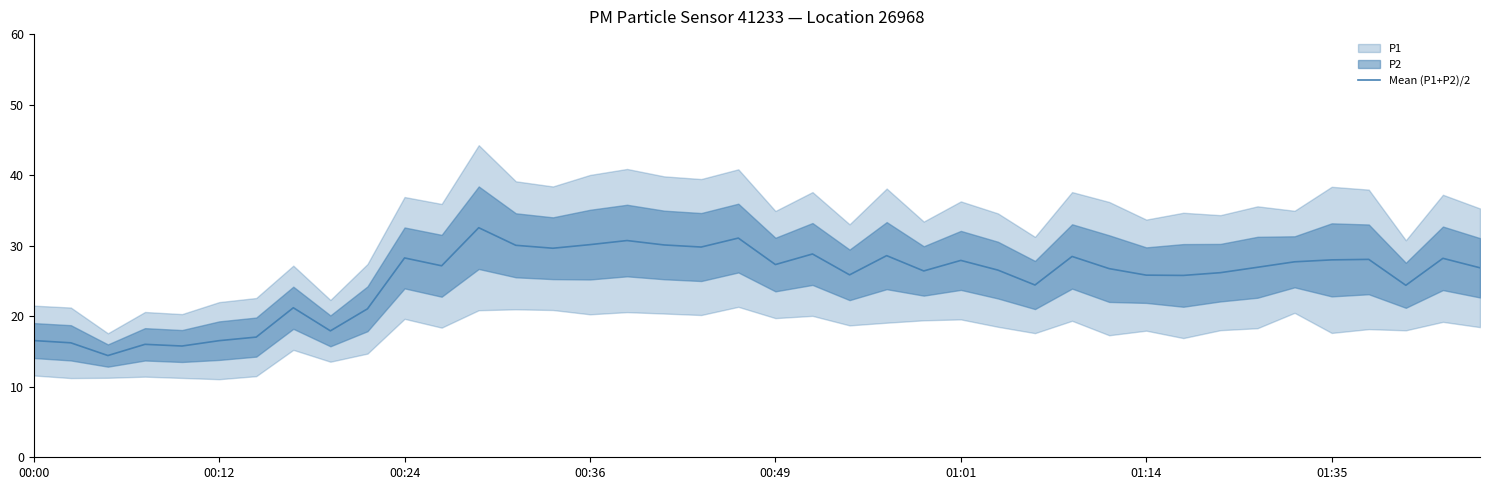

The value of Mean (P1+P2)/2 at 00:00 is 16.6. True or false?

True